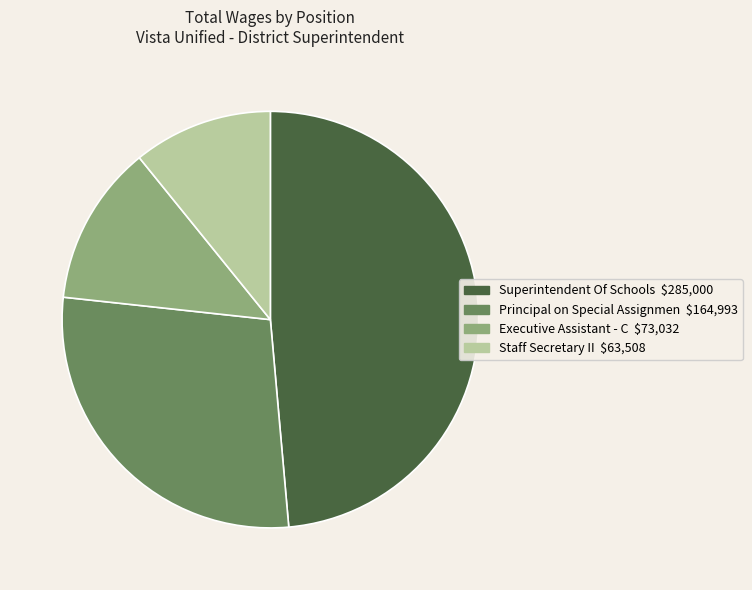

Which category has the smallest portion of the pie?

Staff Secretary II